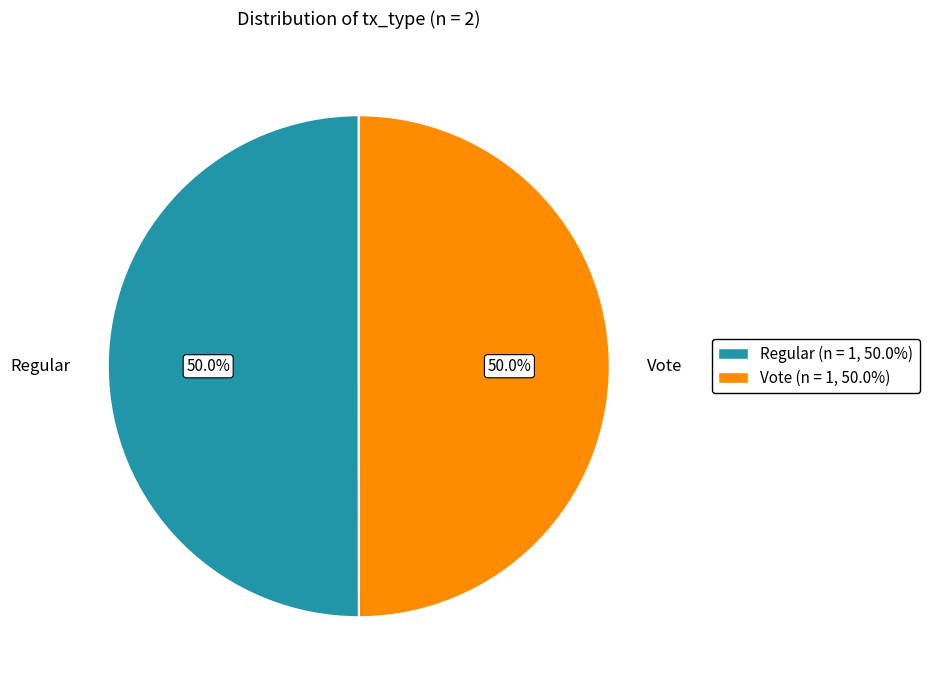

Is the sum of Vote and Regular greater than half?

Yes